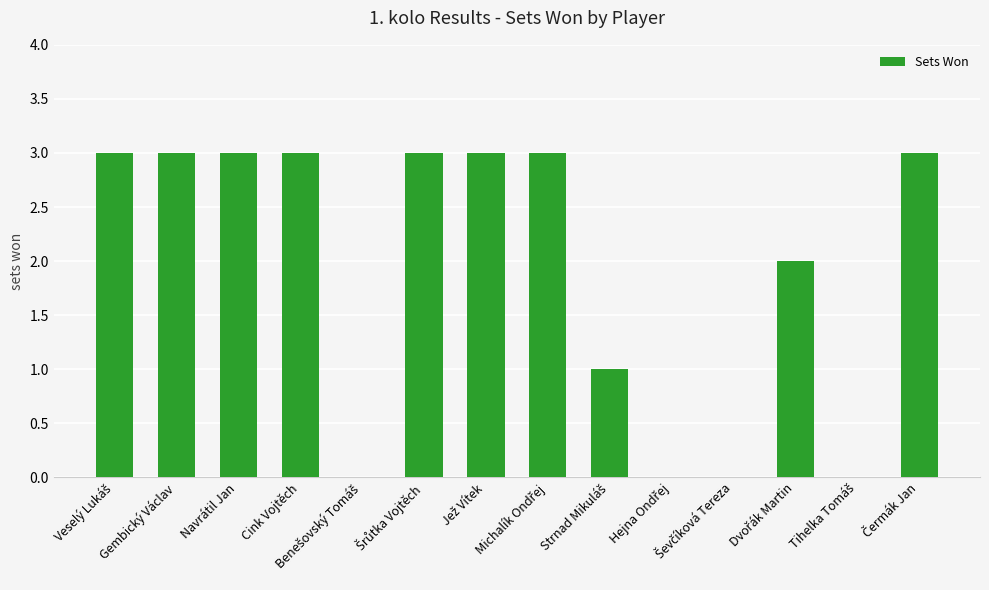

What is the greatest value displayed?

3